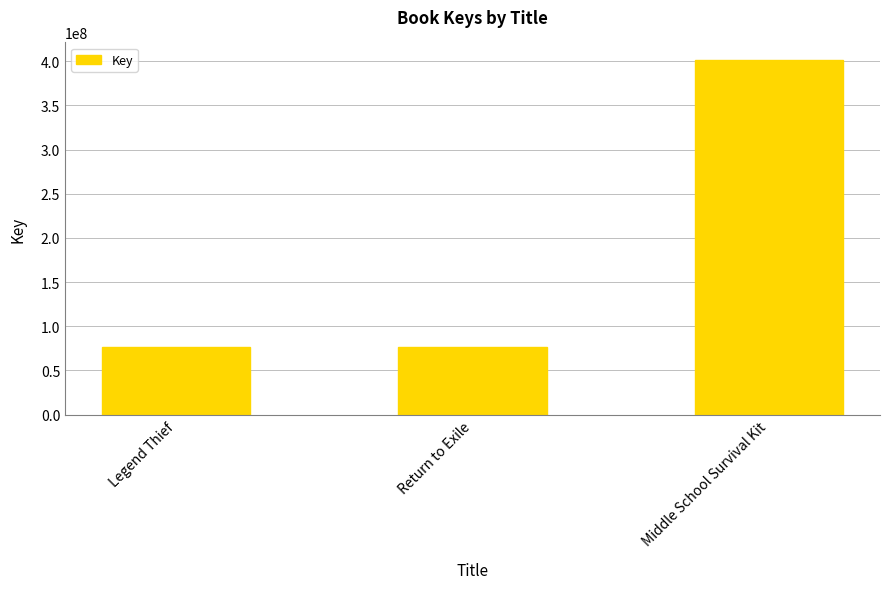

True or false: the data shows 40851880 at Return to Exile.

False